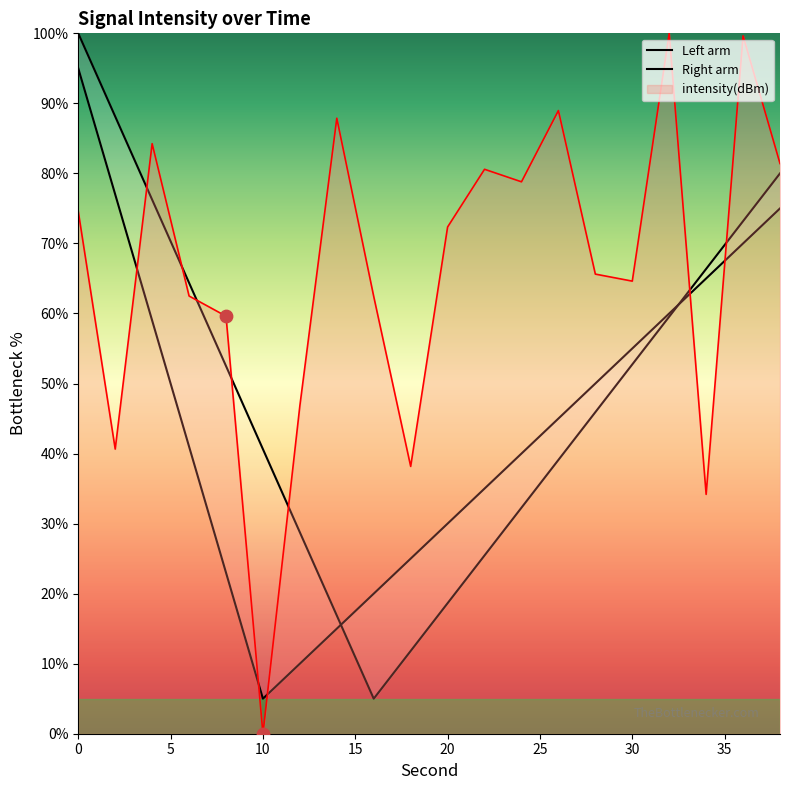

True or false: intensity(dBm) has a value of 74.6 at 0.

True